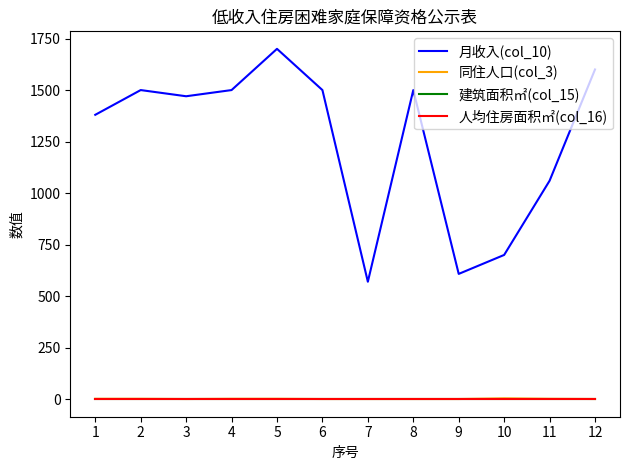

Does the chart have visible grid lines?

No